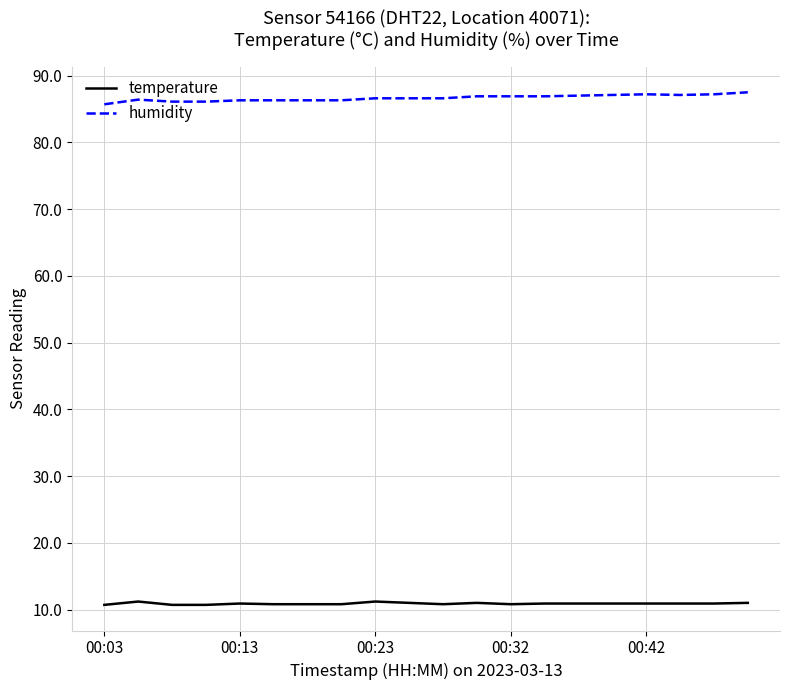

Rank the series by their average value, from lowest to highest.

temperature, humidity